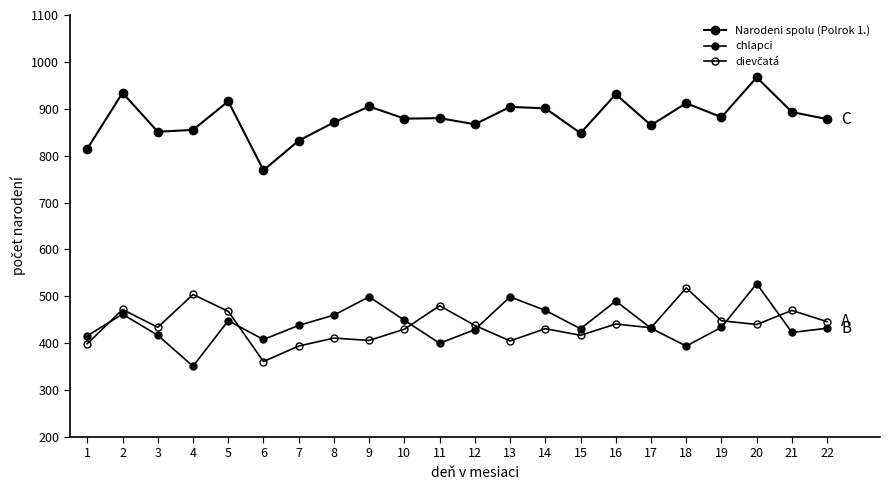

True or false: Narodeni spolu (Polrok 1.) and chlapci intersect in this chart.

False